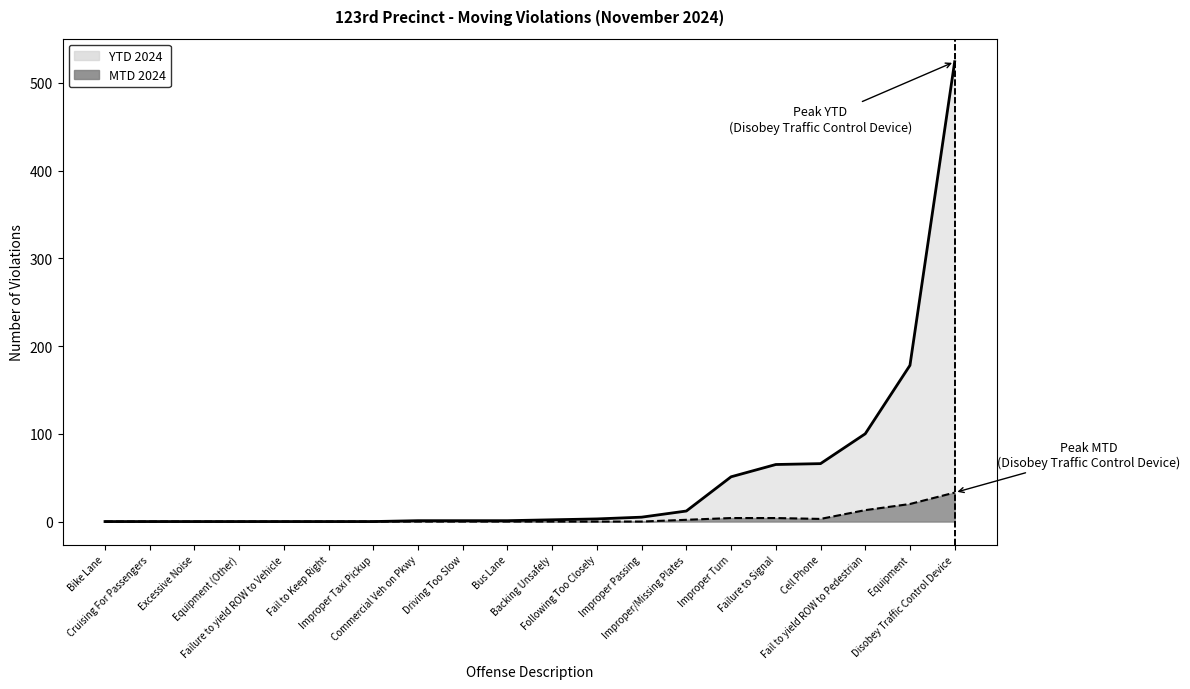

Which has a higher value, Improper Turn or Cruising For Passengers?

Improper Turn